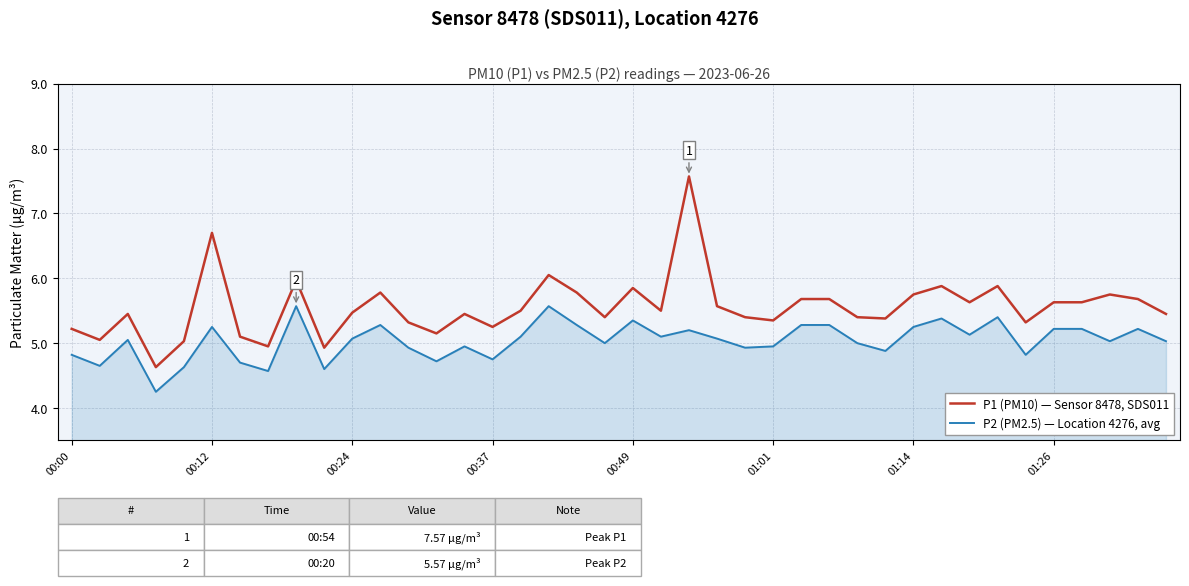

List the series in order of their overall mean, lowest first.

P2 (PM2.5) — Location 4276, avg, P1 (PM10) — Sensor 8478, SDS011